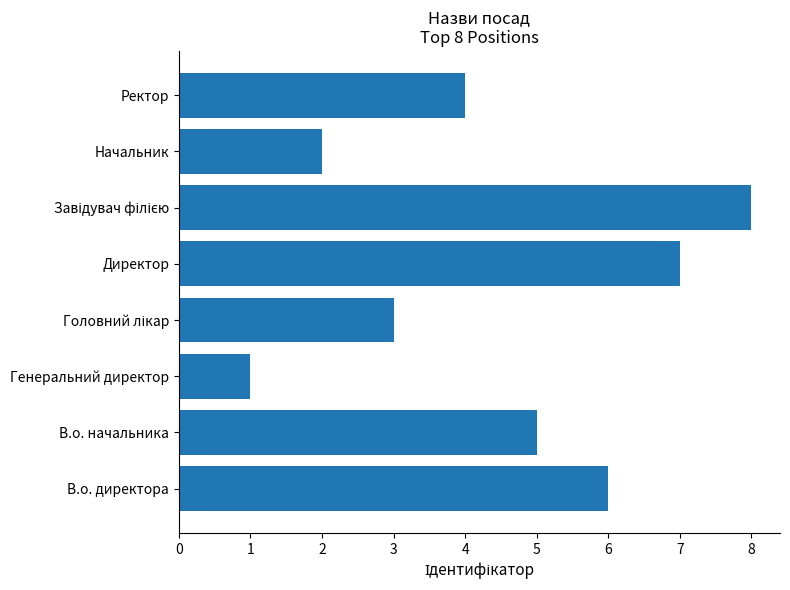

What is the minimum value shown in the chart?

1